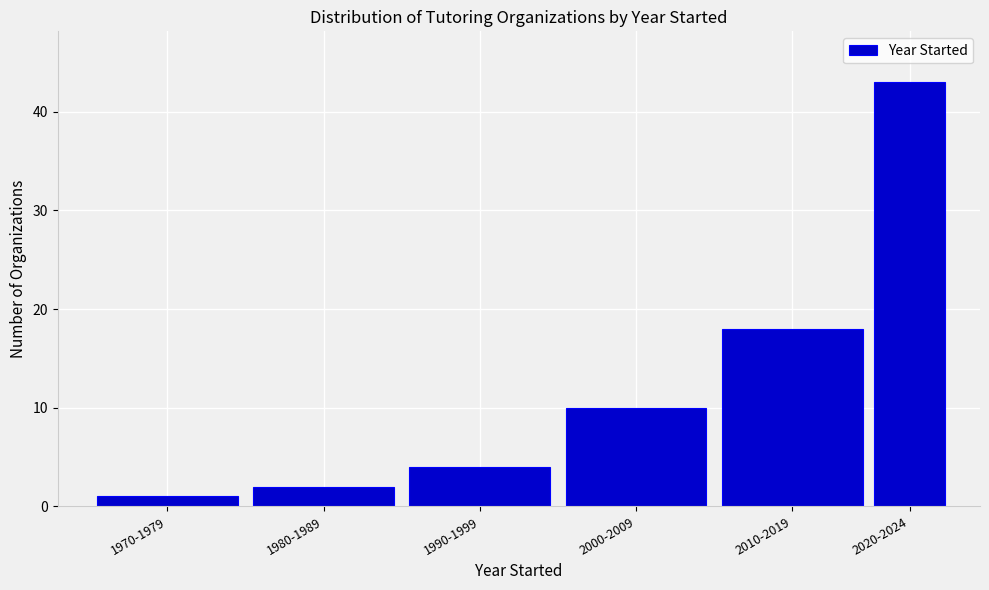

Reading left to right, extract all data points from this chart.

1	2	4	10	18	43